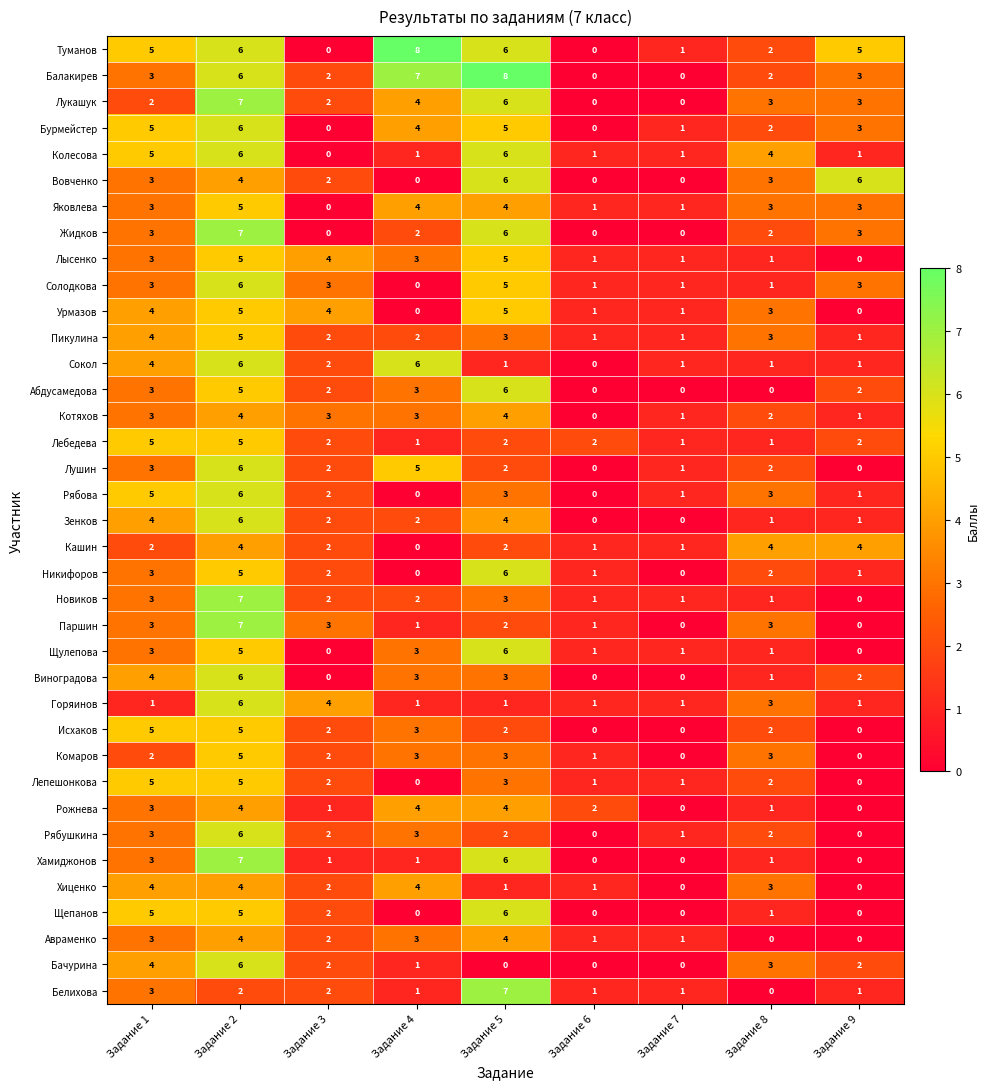

Count the Виноградова values in the range 0 to 3.

7